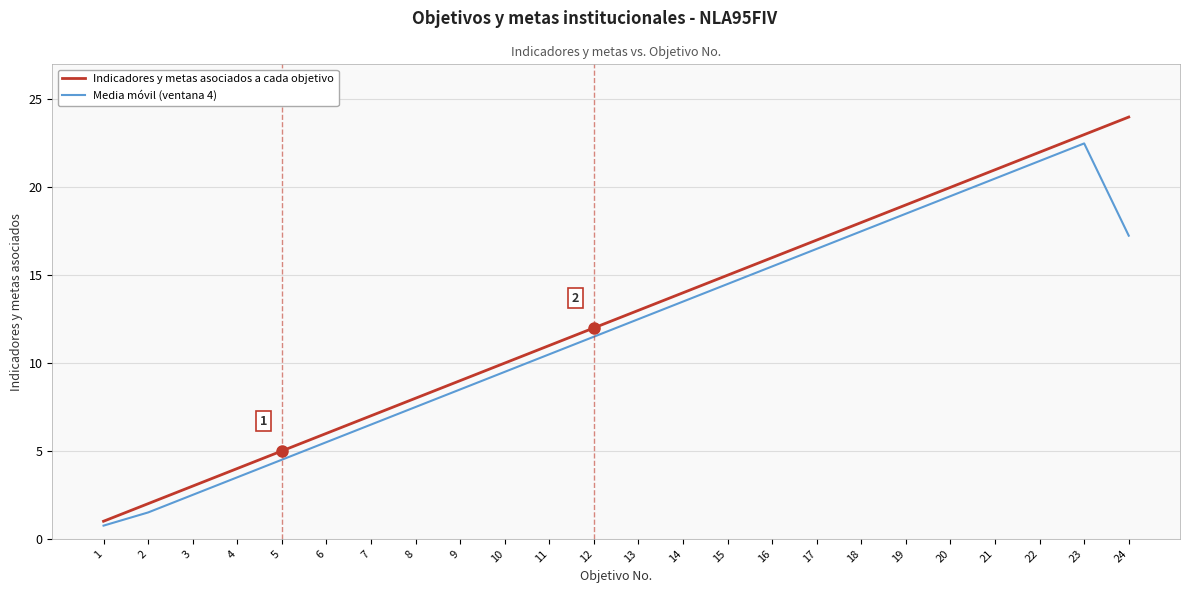

What are all the series names shown in the legend?

Indicadores y metas asociados a cada objetivo, Media móvil (ventana 4)